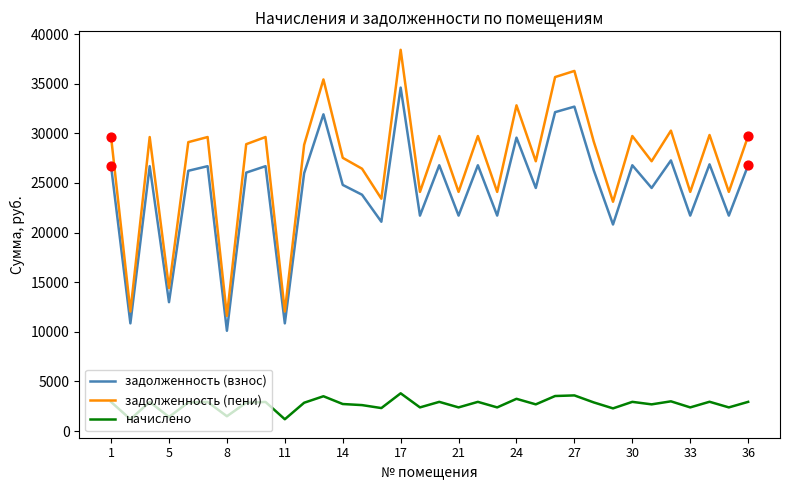

Which series has the largest total across all categories?

задолженность (пени)